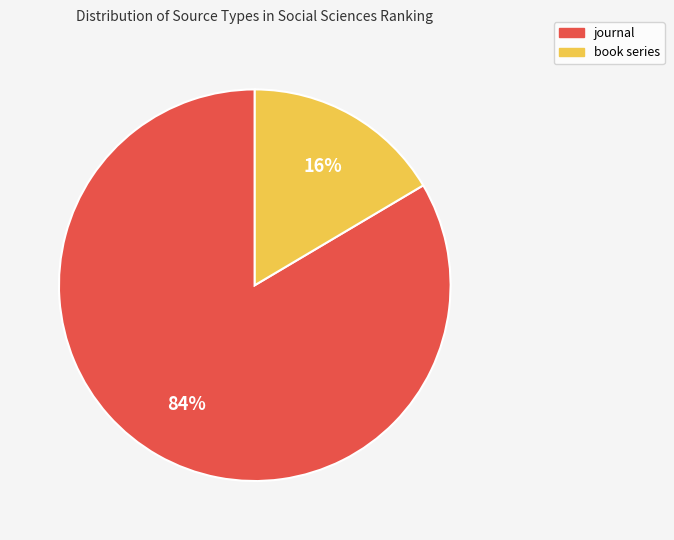

Which slice is the smallest?

book series